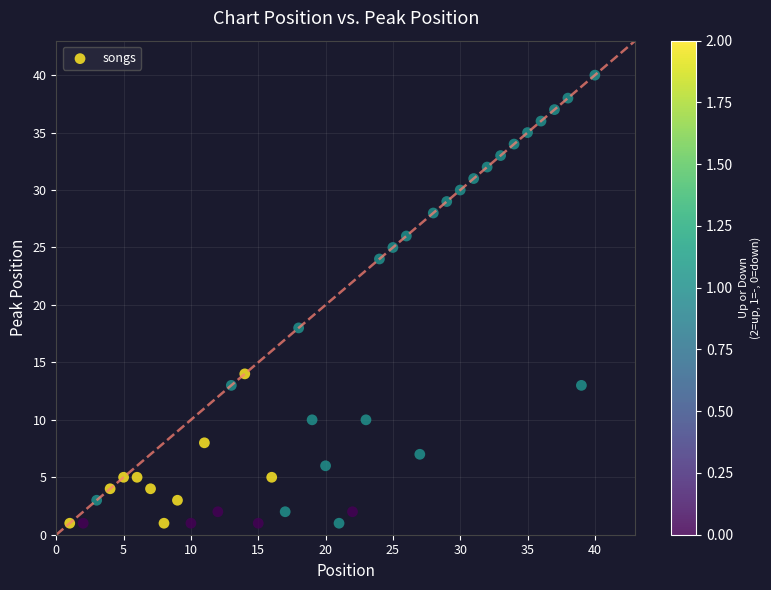

What is the range of Y values (max minus min)?

39